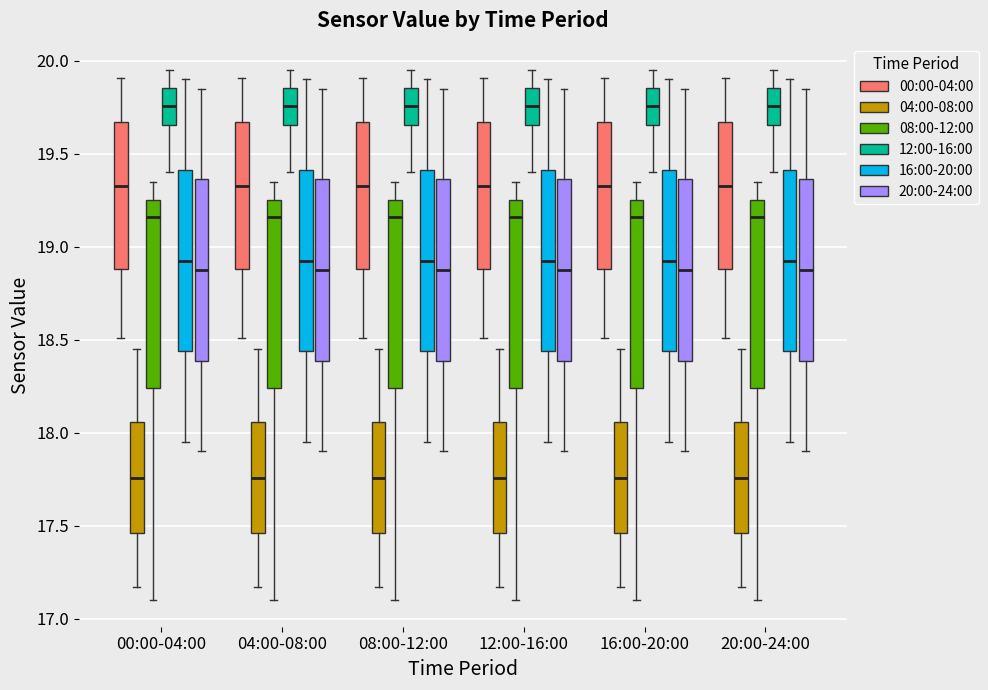

Reading left to right, transcribe this box plot: for each box, give where its median line is, the range the box spans, and where its two whiskers end, as read against the y-axis. The values are not printed on the chart, so give them approximately, as read against the axis.

00:00-04:00 (00:00-04:00): median 19.35, box 18.90 to 19.65, whiskers 18.50 to 19.90
00:00-04:00 (04:00-08:00): median 17.75, box 17.45 to 18.05, whiskers 17.15 to 18.45
00:00-04:00 (08:00-12:00): median 19.15, box 18.25 to 19.25, whiskers 17.10 to 19.35
00:00-04:00 (12:00-16:00): median 19.75, box 19.65 to 19.85, whiskers 19.40 to 19.95
00:00-04:00 (16:00-20:00): median 18.95, box 18.45 to 19.40, whiskers 17.95 to 19.90
00:00-04:00 (20:00-24:00): median 18.90, box 18.40 to 19.35, whiskers 17.90 to 19.85
04:00-08:00 (00:00-04:00): median 19.35, box 18.90 to 19.65, whiskers 18.50 to 19.90
04:00-08:00 (04:00-08:00): median 17.75, box 17.45 to 18.05, whiskers 17.15 to 18.45
04:00-08:00 (08:00-12:00): median 19.15, box 18.25 to 19.25, whiskers 17.10 to 19.35
04:00-08:00 (12:00-16:00): median 19.75, box 19.65 to 19.85, whiskers 19.40 to 19.95
04:00-08:00 (16:00-20:00): median 18.95, box 18.45 to 19.40, whiskers 17.95 to 19.90
04:00-08:00 (20:00-24:00): median 18.90, box 18.40 to 19.35, whiskers 17.90 to 19.85
08:00-12:00 (00:00-04:00): median 19.35, box 18.90 to 19.65, whiskers 18.50 to 19.90
08:00-12:00 (04:00-08:00): median 17.75, box 17.45 to 18.05, whiskers 17.15 to 18.45
08:00-12:00 (08:00-12:00): median 19.15, box 18.25 to 19.25, whiskers 17.10 to 19.35
08:00-12:00 (12:00-16:00): median 19.75, box 19.65 to 19.85, whiskers 19.40 to 19.95
08:00-12:00 (16:00-20:00): median 18.95, box 18.45 to 19.40, whiskers 17.95 to 19.90
08:00-12:00 (20:00-24:00): median 18.90, box 18.40 to 19.35, whiskers 17.90 to 19.85
12:00-16:00 (00:00-04:00): median 19.35, box 18.90 to 19.65, whiskers 18.50 to 19.90
12:00-16:00 (04:00-08:00): median 17.75, box 17.45 to 18.05, whiskers 17.15 to 18.45
12:00-16:00 (08:00-12:00): median 19.15, box 18.25 to 19.25, whiskers 17.10 to 19.35
12:00-16:00 (12:00-16:00): median 19.75, box 19.65 to 19.85, whiskers 19.40 to 19.95
12:00-16:00 (16:00-20:00): median 18.95, box 18.45 to 19.40, whiskers 17.95 to 19.90
12:00-16:00 (20:00-24:00): median 18.90, box 18.40 to 19.35, whiskers 17.90 to 19.85
16:00-20:00 (00:00-04:00): median 19.35, box 18.90 to 19.65, whiskers 18.50 to 19.90
16:00-20:00 (04:00-08:00): median 17.75, box 17.45 to 18.05, whiskers 17.15 to 18.45
16:00-20:00 (08:00-12:00): median 19.15, box 18.25 to 19.25, whiskers 17.10 to 19.35
16:00-20:00 (12:00-16:00): median 19.75, box 19.65 to 19.85, whiskers 19.40 to 19.95
16:00-20:00 (16:00-20:00): median 18.95, box 18.45 to 19.40, whiskers 17.95 to 19.90
16:00-20:00 (20:00-24:00): median 18.90, box 18.40 to 19.35, whiskers 17.90 to 19.85
20:00-24:00 (00:00-04:00): median 19.35, box 18.90 to 19.65, whiskers 18.50 to 19.90
20:00-24:00 (04:00-08:00): median 17.75, box 17.45 to 18.05, whiskers 17.15 to 18.45
20:00-24:00 (08:00-12:00): median 19.15, box 18.25 to 19.25, whiskers 17.10 to 19.35
20:00-24:00 (12:00-16:00): median 19.75, box 19.65 to 19.85, whiskers 19.40 to 19.95
20:00-24:00 (16:00-20:00): median 18.95, box 18.45 to 19.40, whiskers 17.95 to 19.90
20:00-24:00 (20:00-24:00): median 18.90, box 18.40 to 19.35, whiskers 17.90 to 19.85